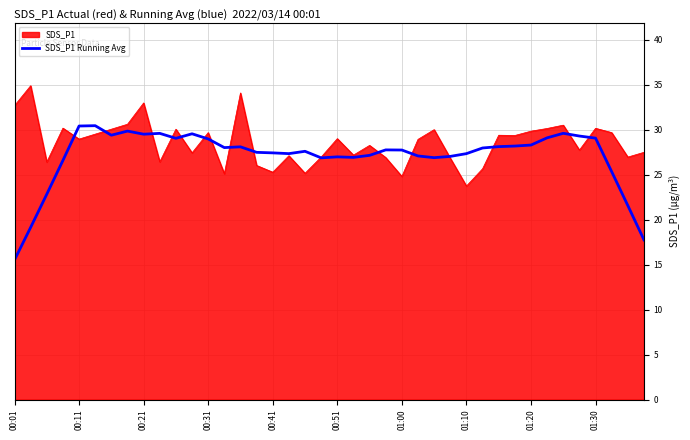

What is the minimum value for SDS_P1?

23.7